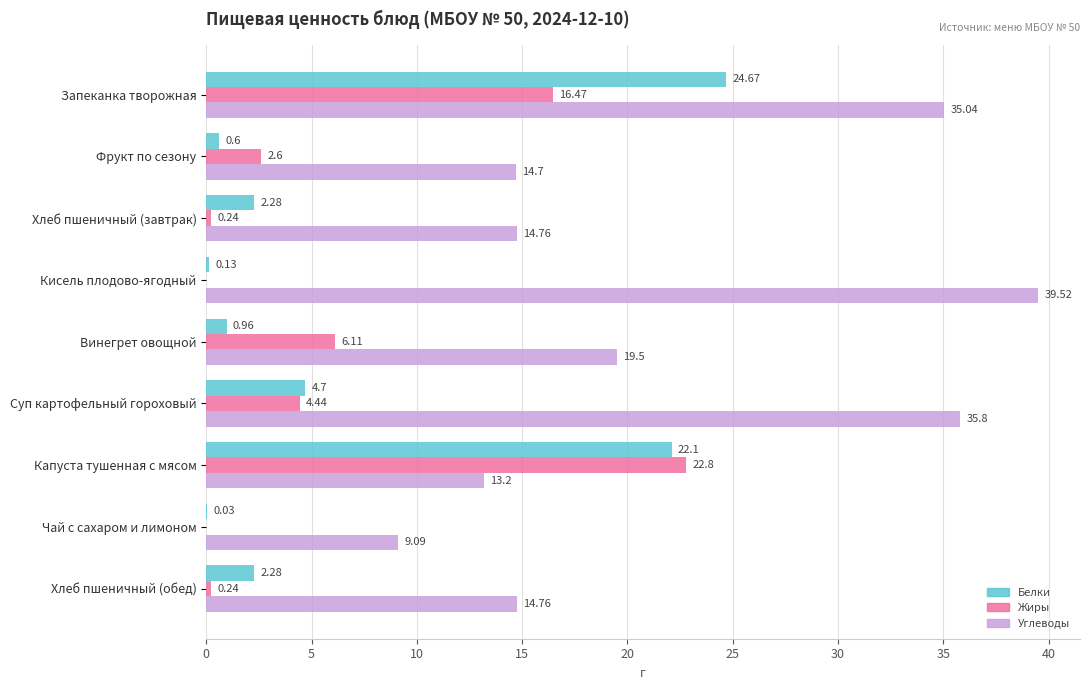

Which label corresponds to the largest value in the chart?

Кисель плодово-ягодный